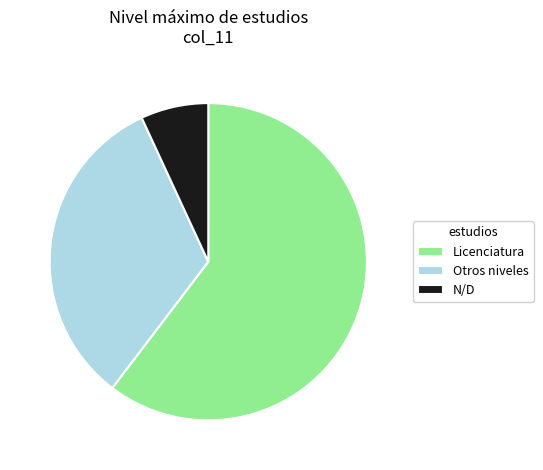

Between Otros niveles and N/D, which is larger?

Otros niveles